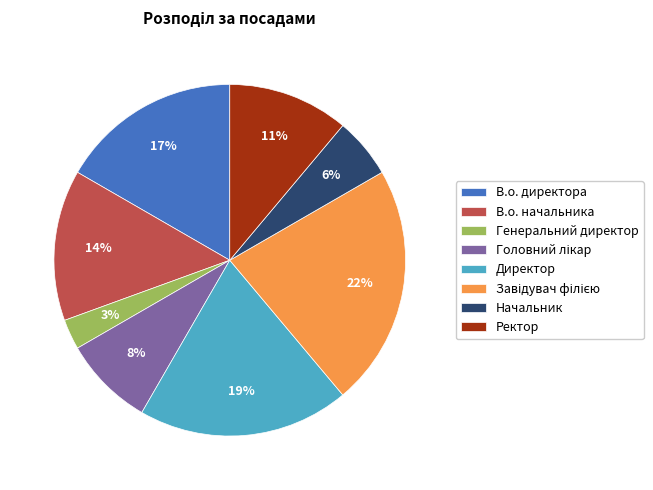

To the nearest percent, what is the difference between the largest and smallest slice percentages?

19%